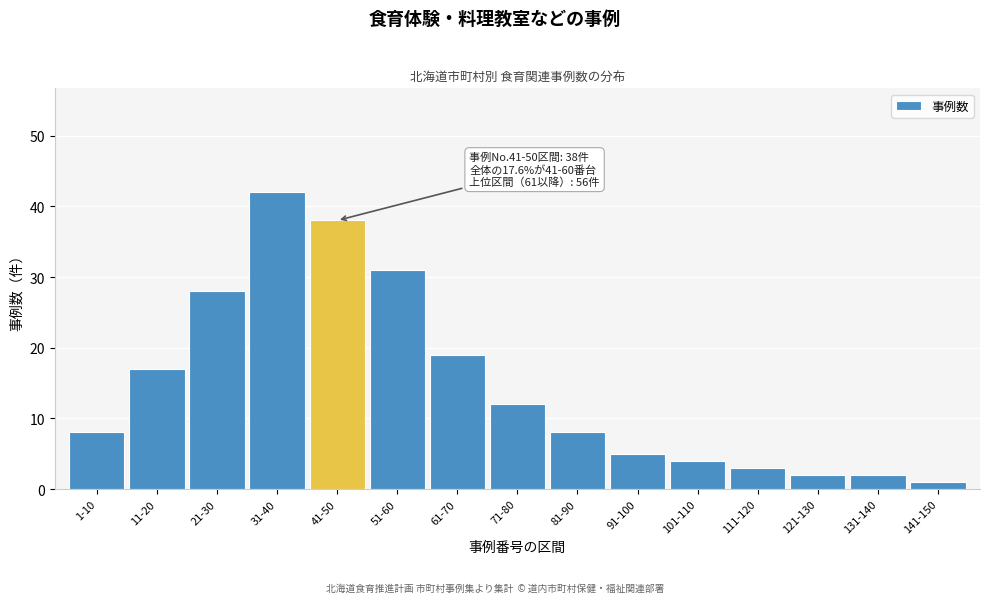

Reading left to right, list all the values displayed in this chart.

1-10=8	11-20=17	21-30=28	31-40=42	41-50=38	51-60=31	61-70=19	71-80=12	81-90=8	91-100=5	101-110=4	111-120=3	121-130=2	131-140=2	141-150=1